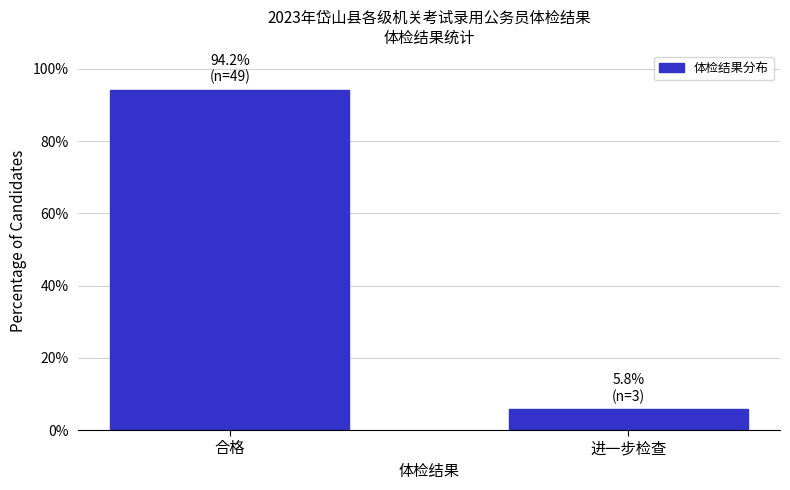

Reading right to left, what are all the values shown in this chart?

5.8	94.2